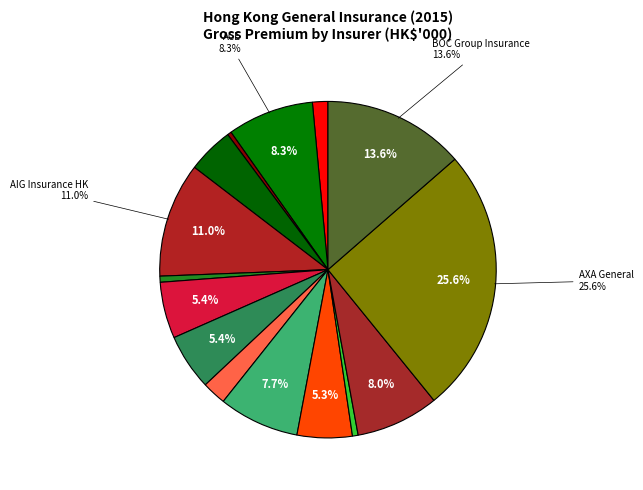

Rank the categories by value from lowest to highest.

AIA (HK), Atradius, AIG UGI (Asia), ABCI, Asia Capital Re, AIA International, A Generali, Allied World, AGCS SE, Asia Insurance, AXA China (HK), ACE, AIG Insurance HK, BOC Group Insurance, AXA General